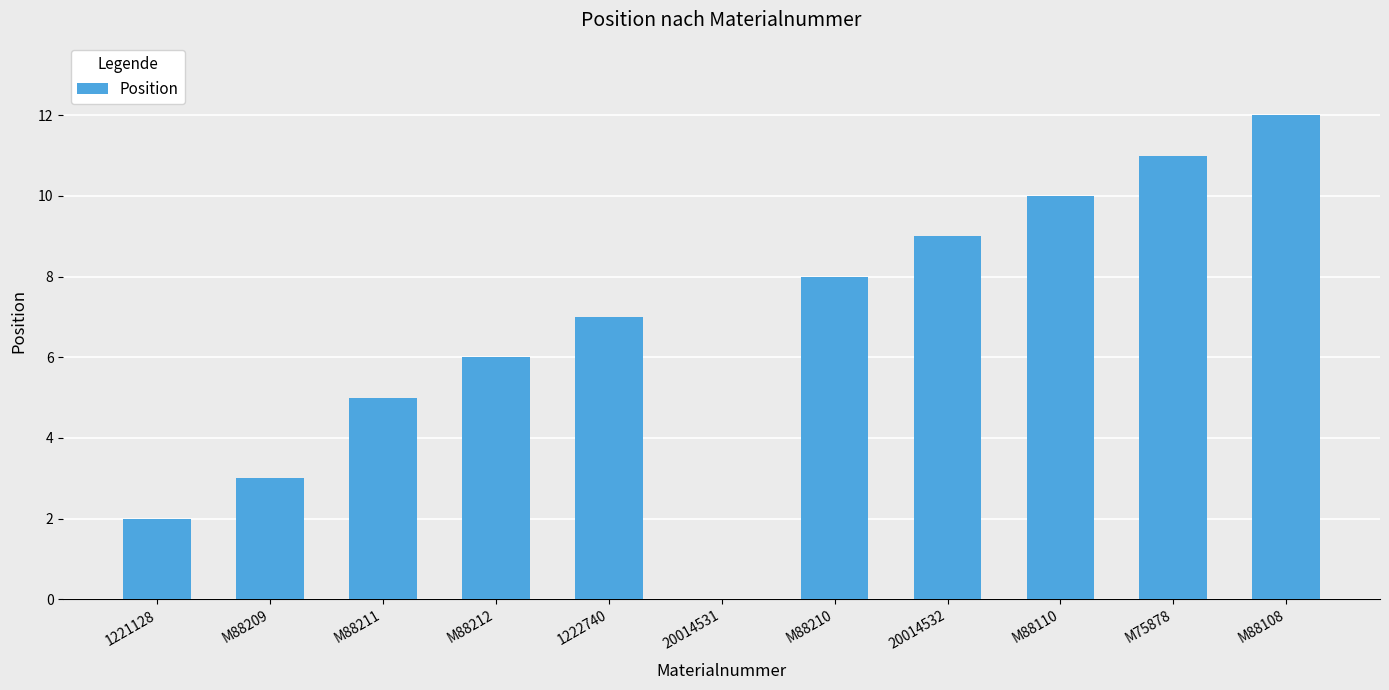

True or false: the data shows 1 at 1221128.

False